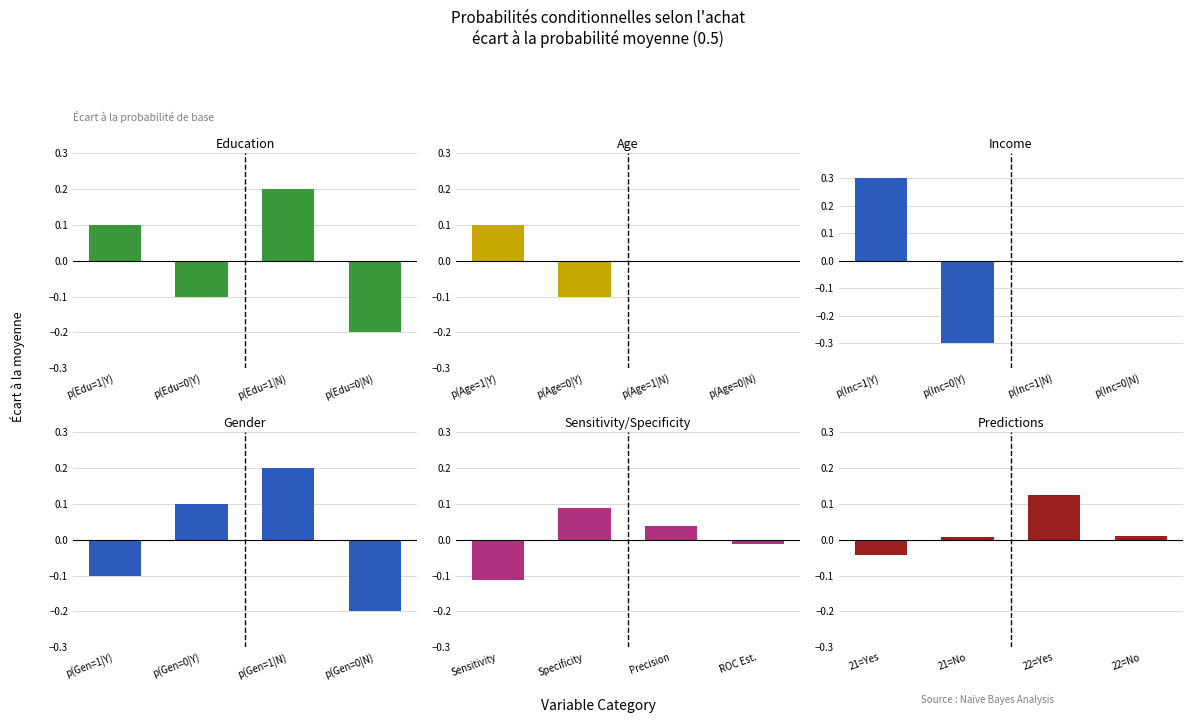

True or false: Income has a value of 0.4 at p(Inc=0|N).

False